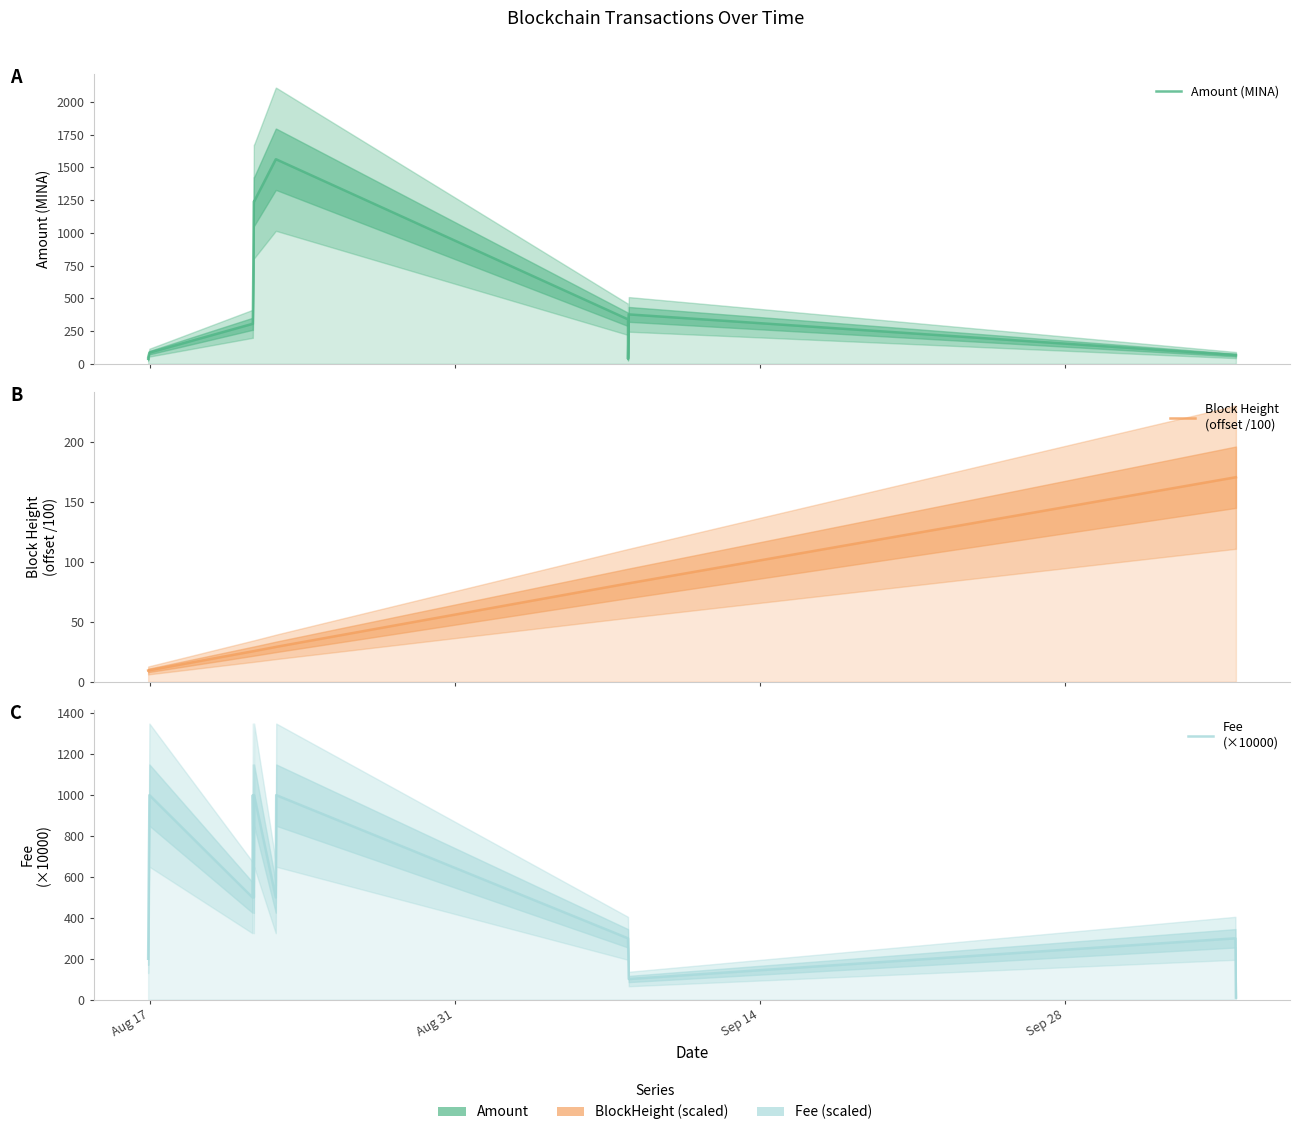

At how many categories does at least one series exceed 364?

8